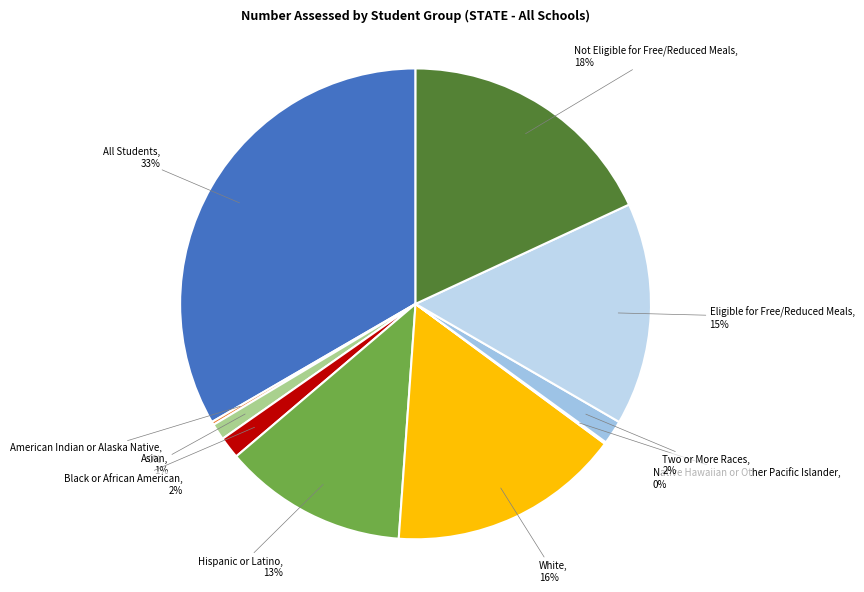

Does All Students represent more than half of the total?

No